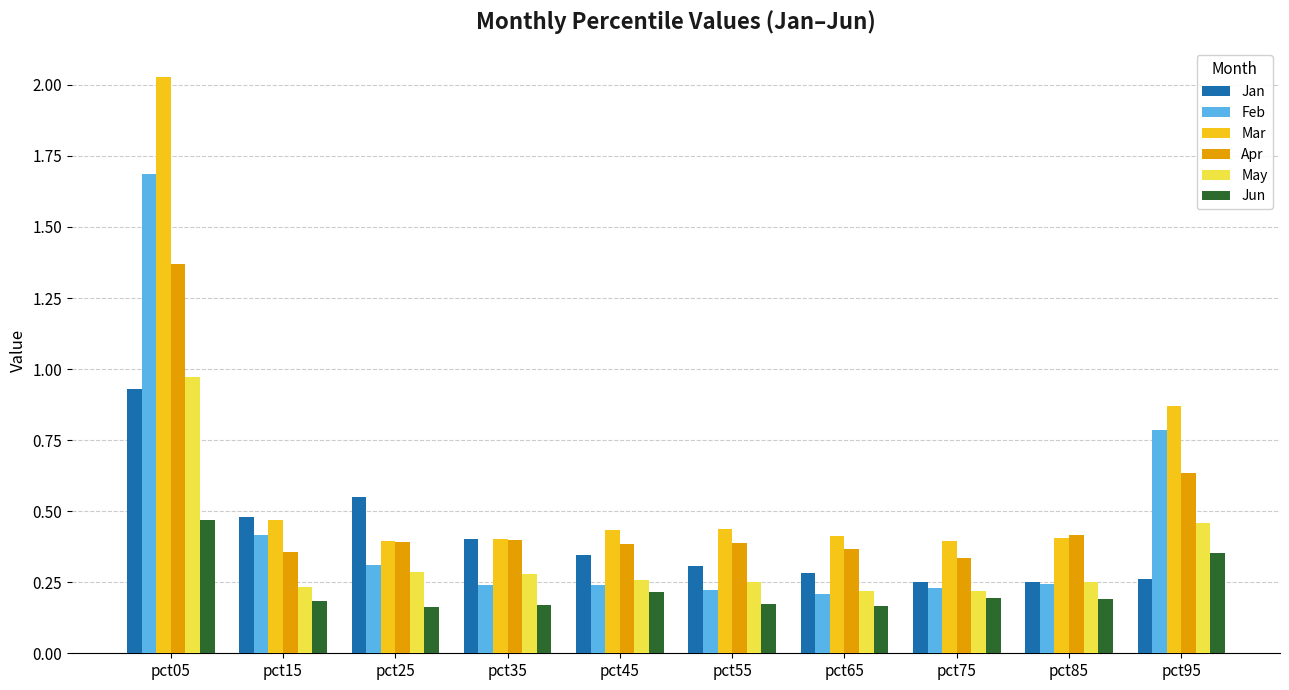

True or false: Apr has a value of 0.3 at pct75.

True